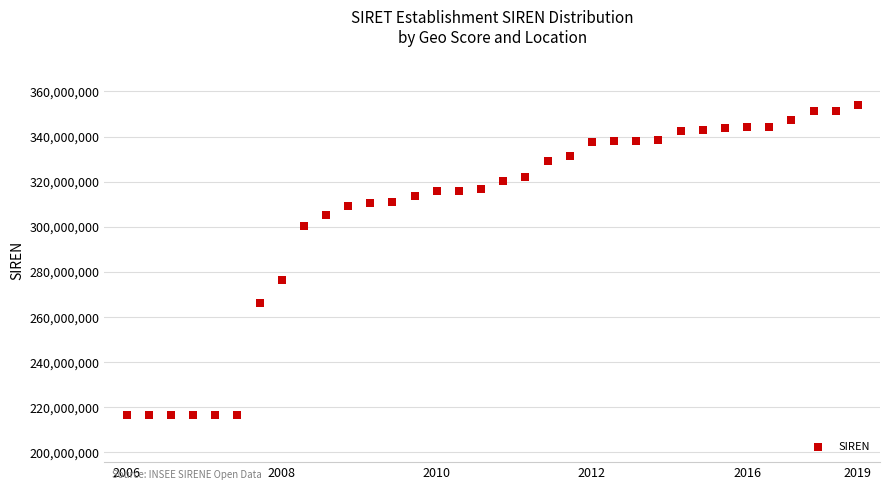

What is the range of Y values (max minus min)?

137473602